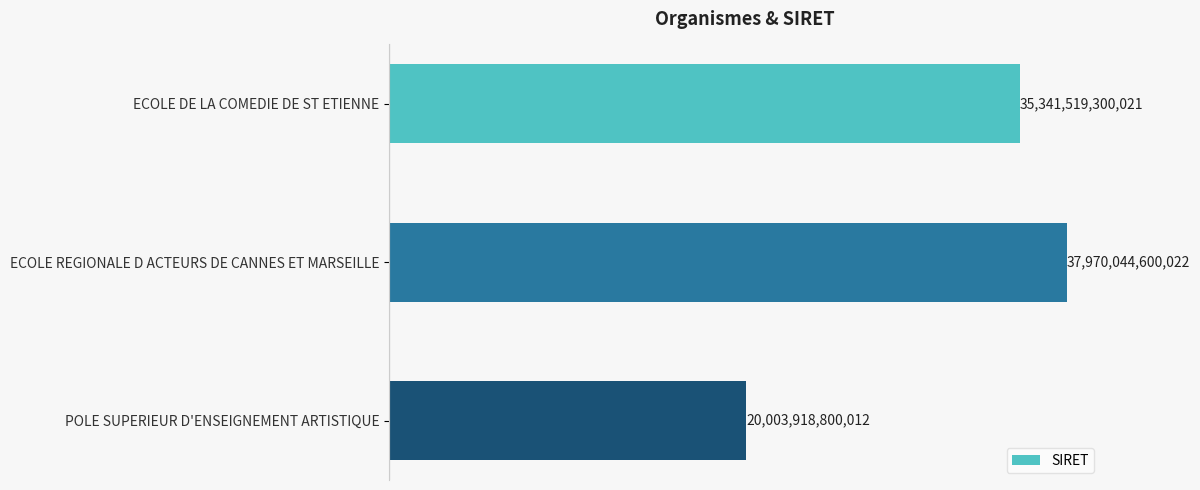

Are the bars horizontal?

Yes